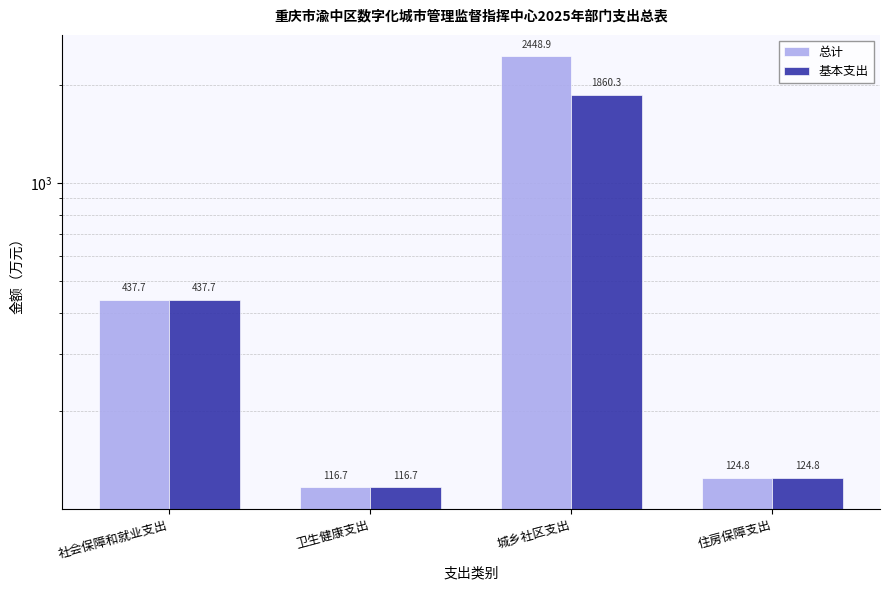

Reading left to right, transcribe all the data shown in this chart.

总计: 437.7	116.7	2448.9	124.8
基本支出: 437.7	116.7	1860.3	124.8